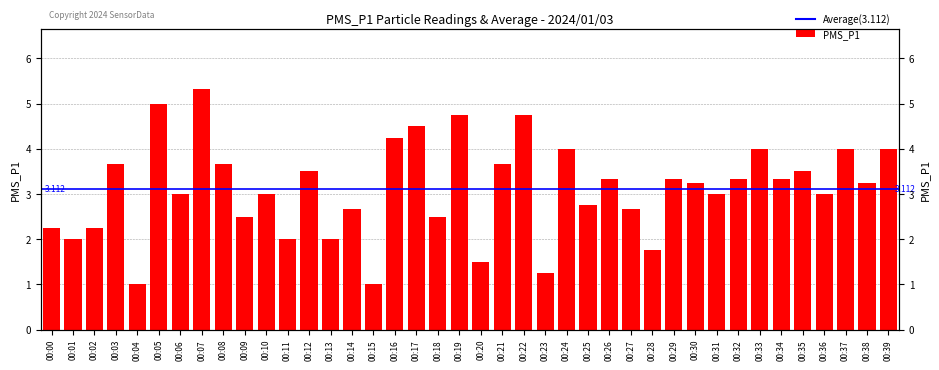

What is the approximate value at 00:27?

2.7